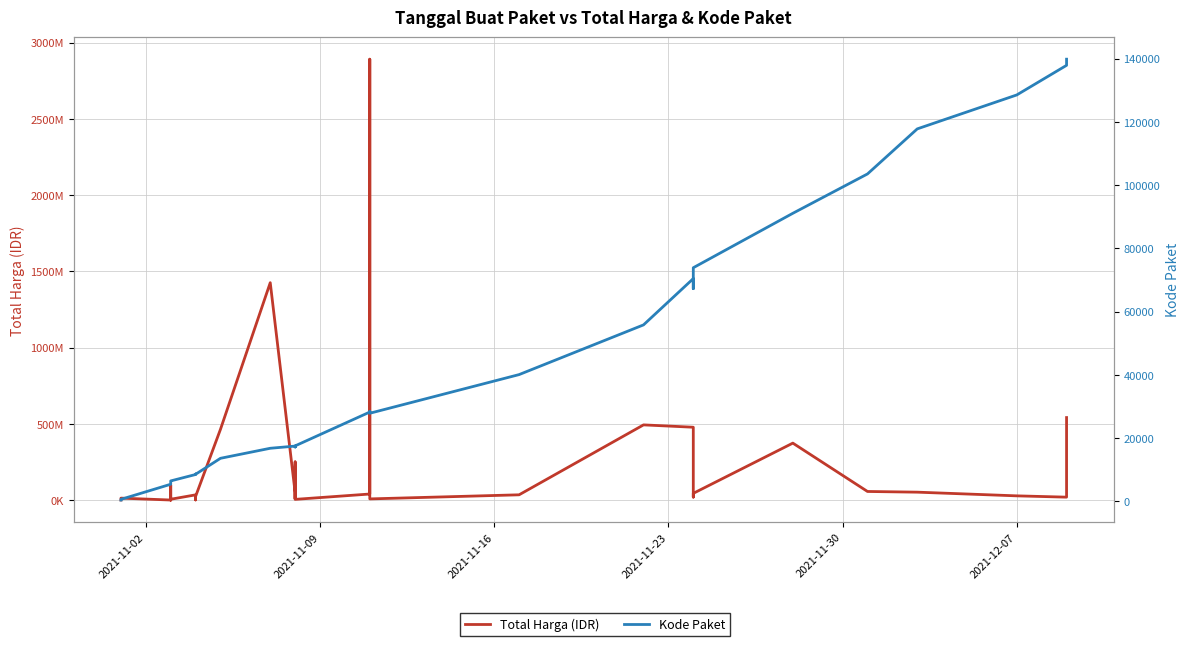

Does the chart have visible grid lines?

Yes